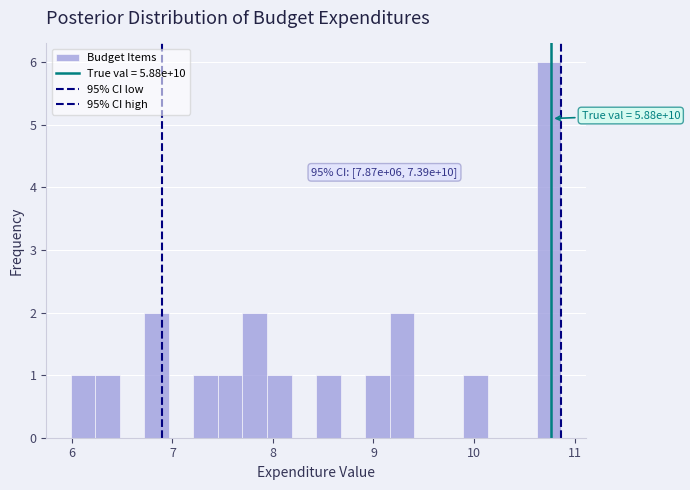

Read against the x-axis, roughly where is the centre of the tallest bar?

10.7